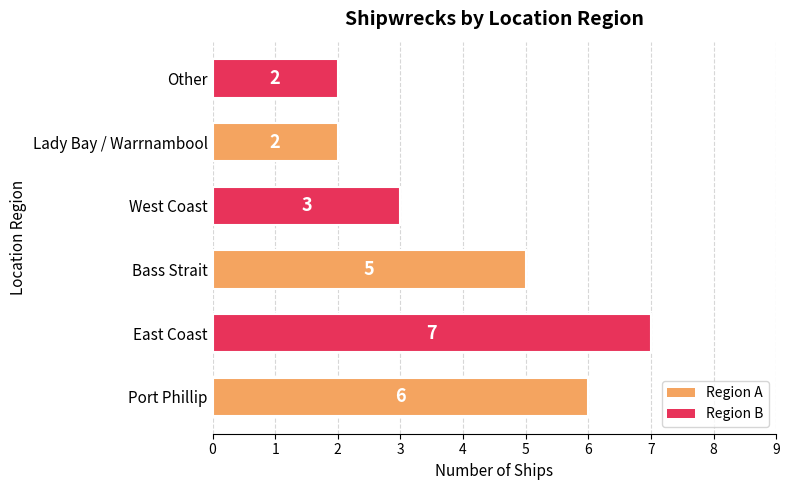

The value at Lady Bay / Warrnambool is 1. True or false?

False